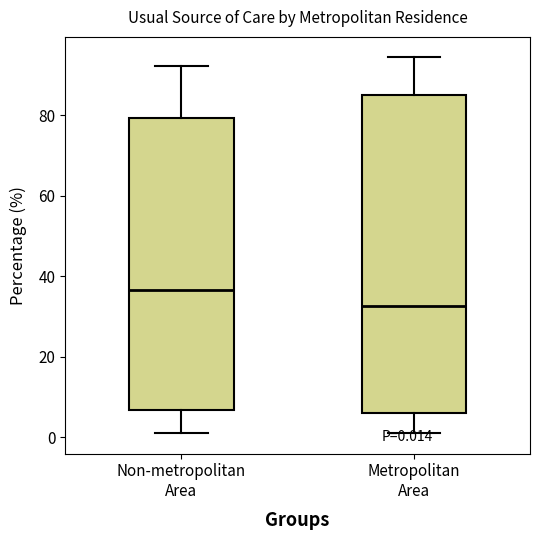

Which box's median line is the highest?

Non-metropolitan Area